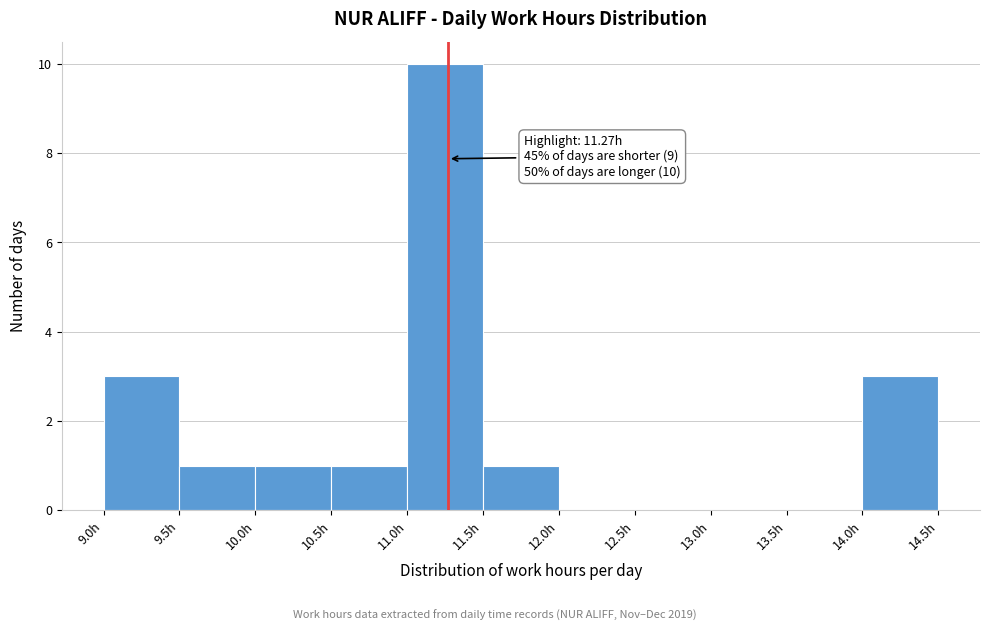

Over which range of the x-axis is the bar tallest?

11.0 to 11.5